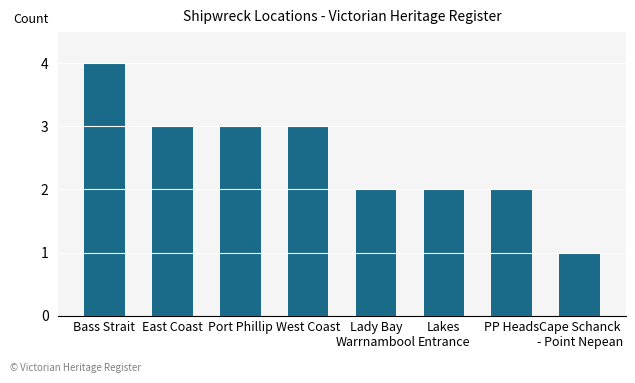

Reading left to right, list all the values displayed in this chart.

Bass Strait=4	East Coast=3	Port Phillip=3	West Coast=3	Lady Bay
Warrnambool=2	Lakes
Entrance=2	PP Heads=2	Cape Schanck
- Point Nepean=1